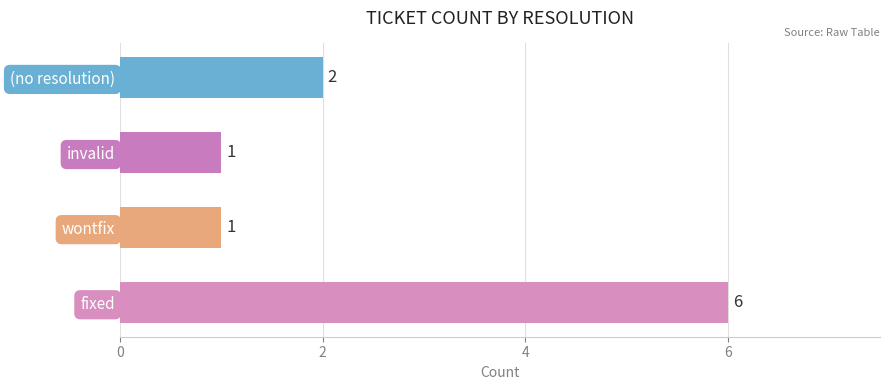

Reading bottom to top, list all the values displayed in this chart.

fixed=6	wontfix=1	invalid=1	(no resolution)=2